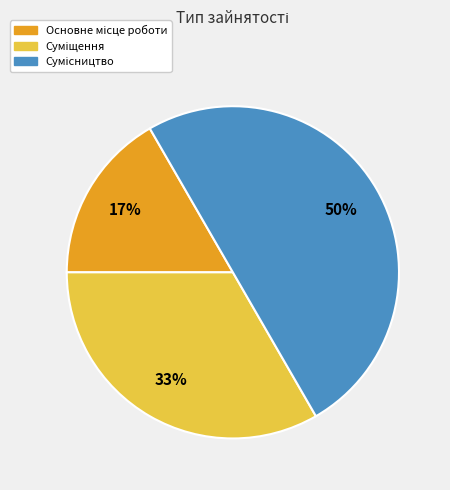

To the nearest percent, what is the average slice percentage?

33%